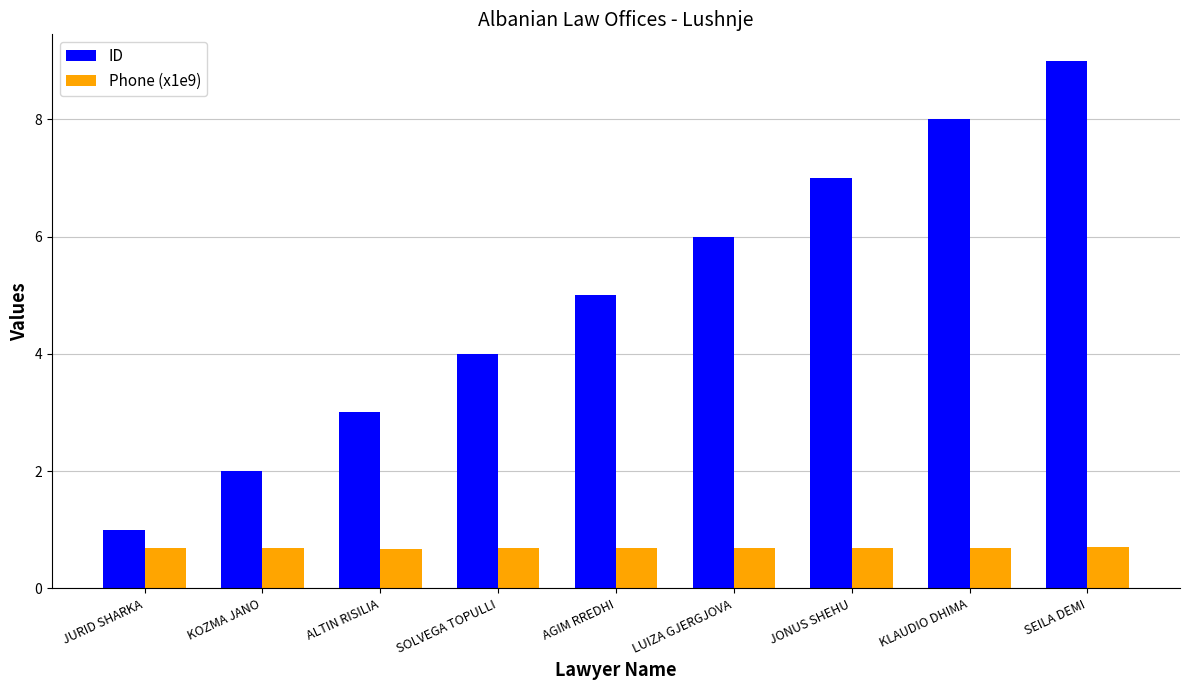

At which label is ID closest to 5?

AGIM RREDHI